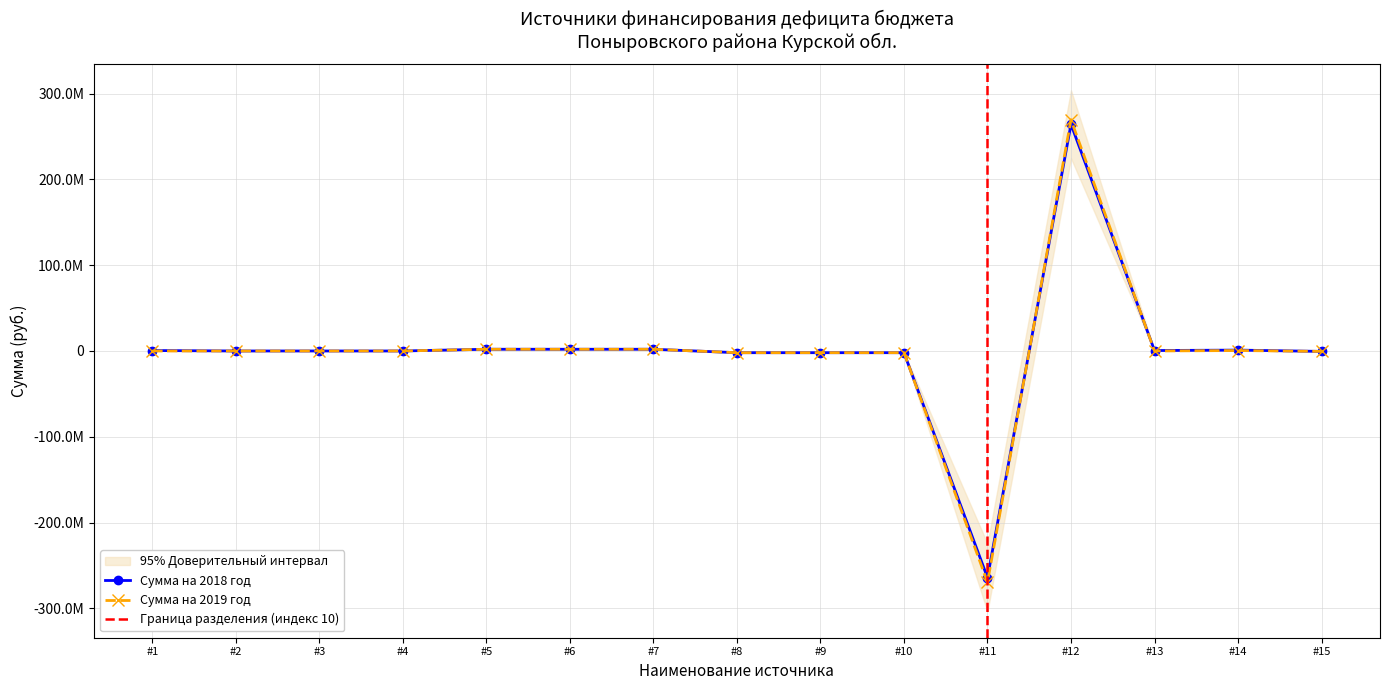

Which series changed the most between #6 and #9?

Сумма на 2018 год